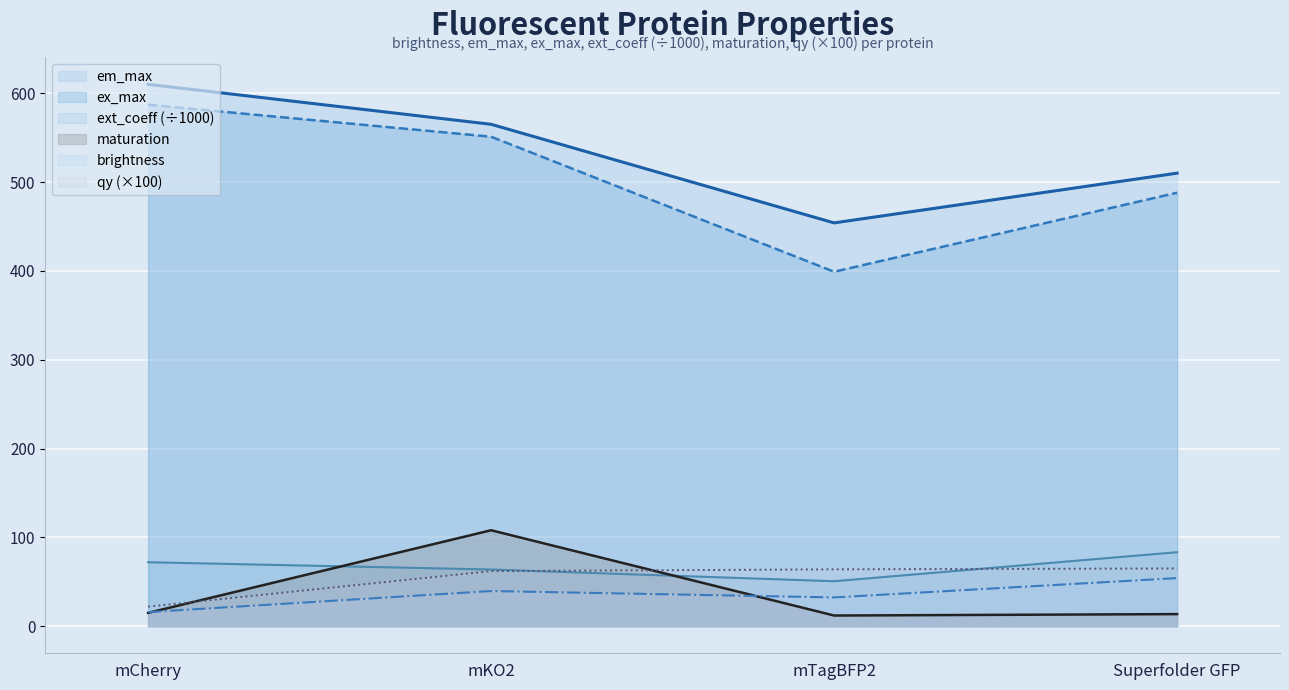

True or false: ext_coeff (÷1000) line and ex_max line intersect in this chart.

False